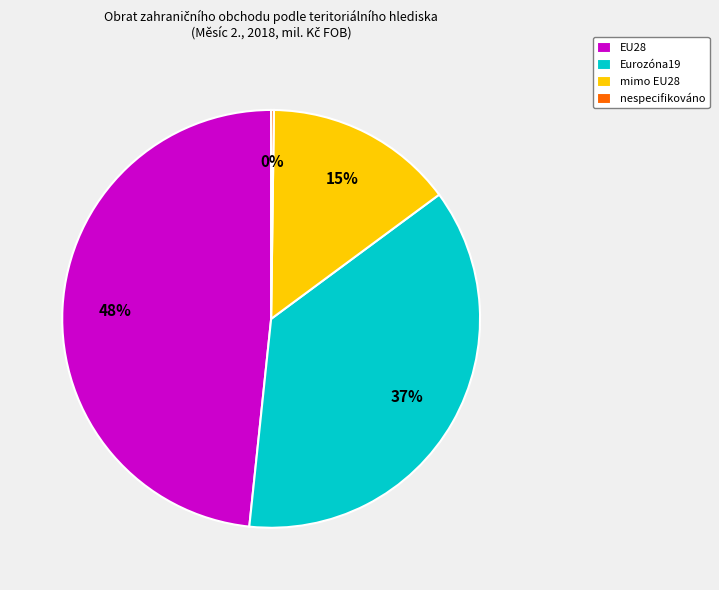

Combined, do EU28 and Eurozóna19 account for over 50%?

Yes